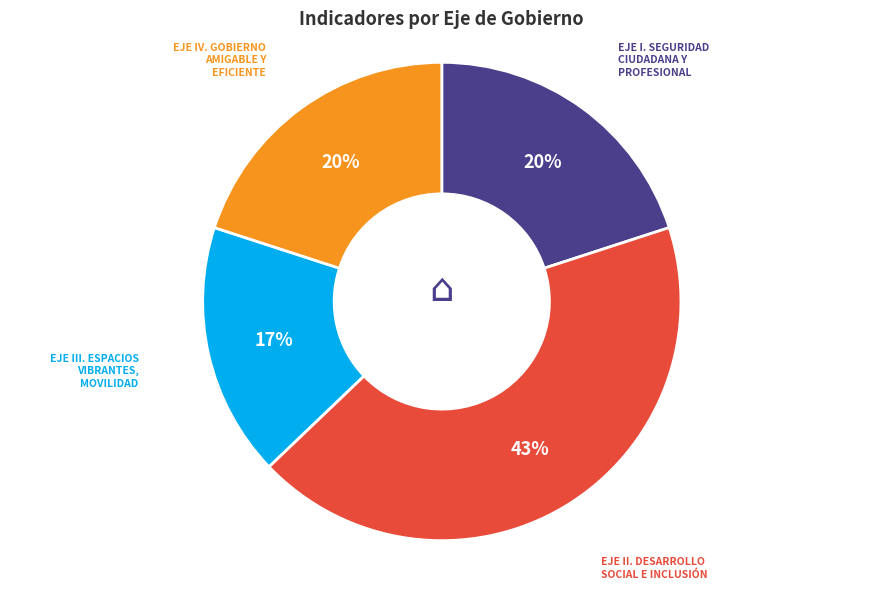

Is there any slice that represents more than half of the pie?

No